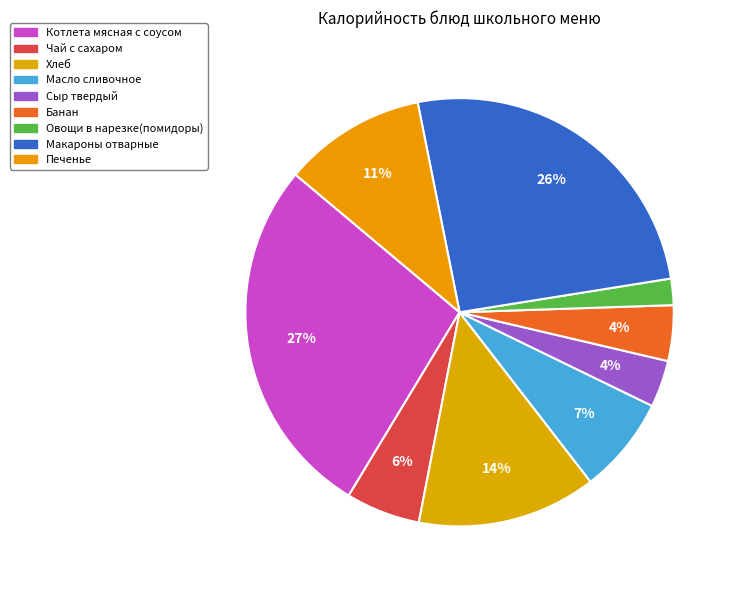

To the nearest percent, what portion does Хлеб represent?

14%